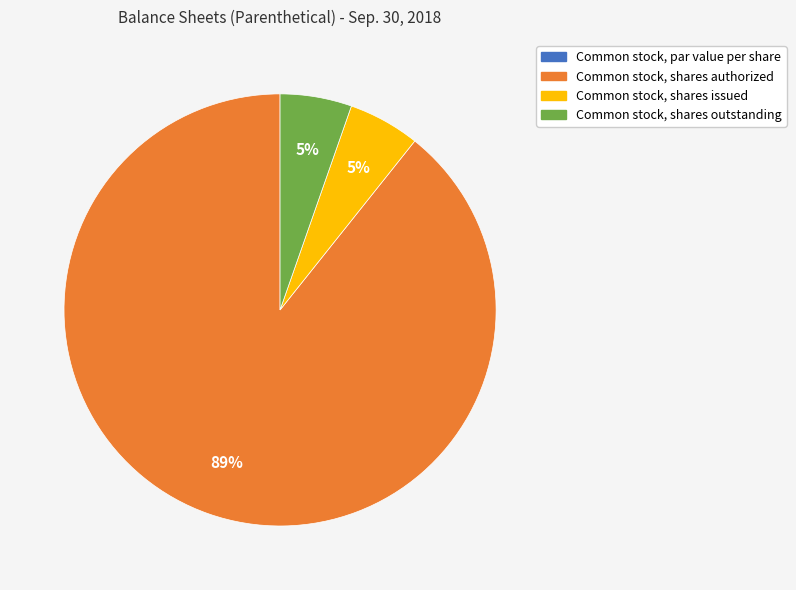

The Common stock, shares outstanding slice represents 5% of the pie. True or false?

True